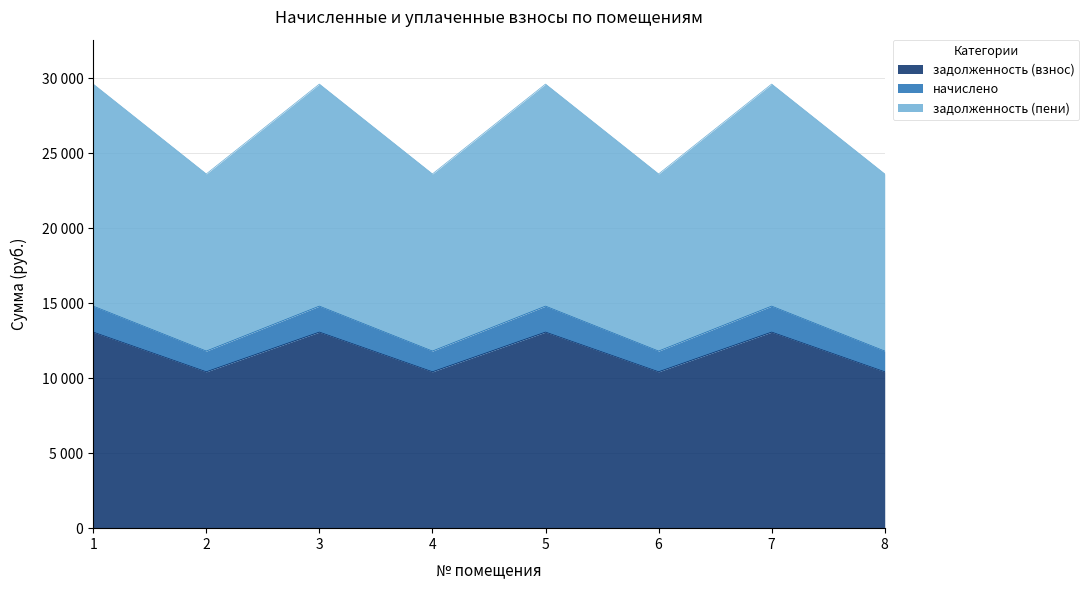

Reading left to right, what are all the values shown in this chart?

задолженность (взнос): 13071.1	10426.1	13071.1	10426.1	13071.1	10426.1	13071.1	10426.1
начислено: 14802.7	11807.3	14802.7	11807.3	14802.7	11807.3	14802.7	11807.3
задолженность (пени): 29605.4	23614.6	29605.4	23614.6	29605.4	23614.6	29605.4	23614.6